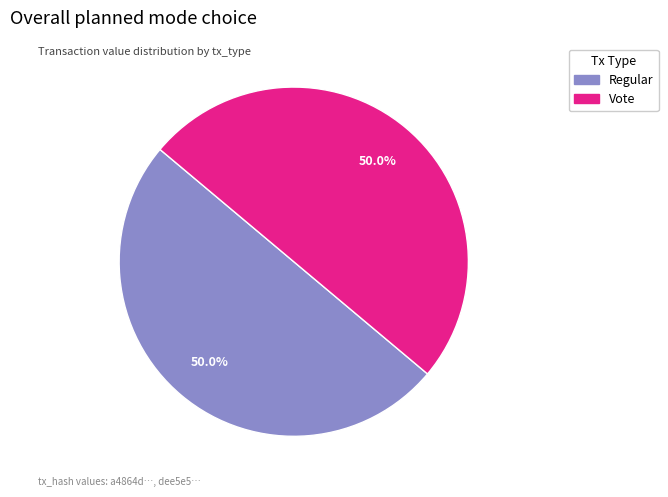

The Regular slice represents 8% of the pie. True or false?

False